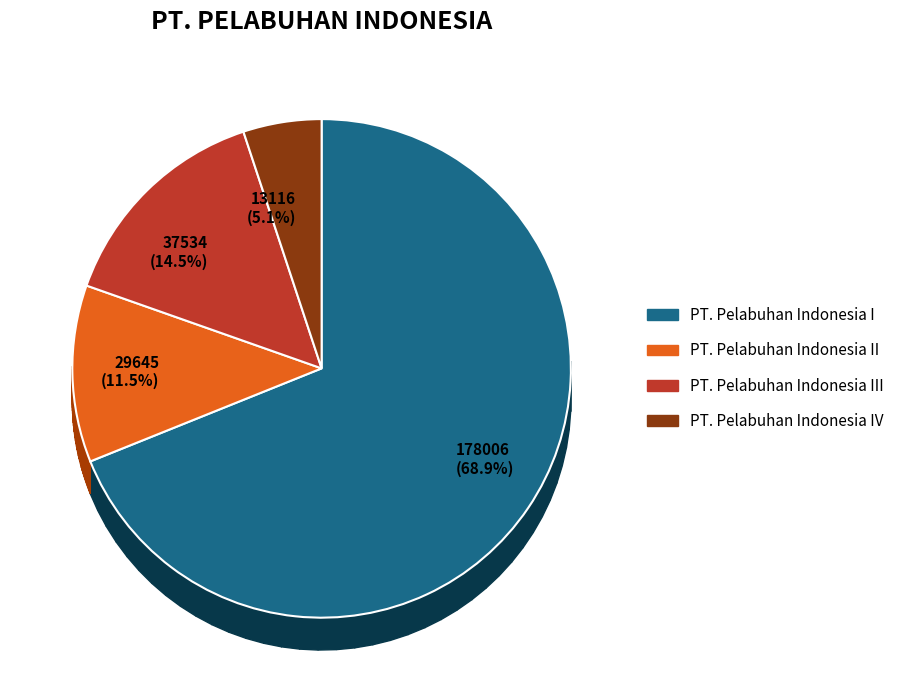

Which slice represents more than half of the pie?

PT. Pelabuhan Indonesia I